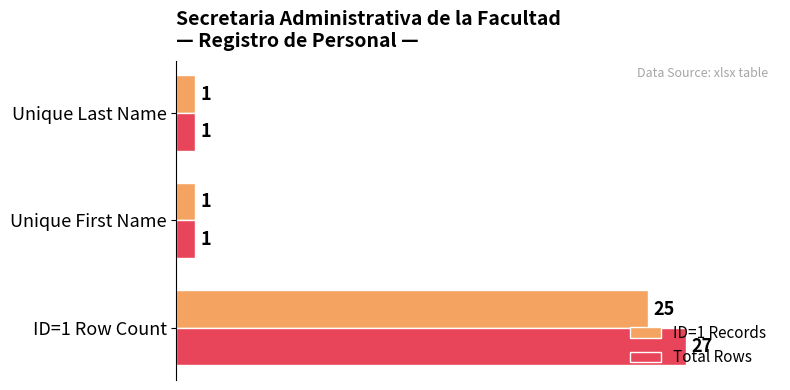

Rank the series by their average value, from highest to lowest.

Total Rows, ID=1 Records